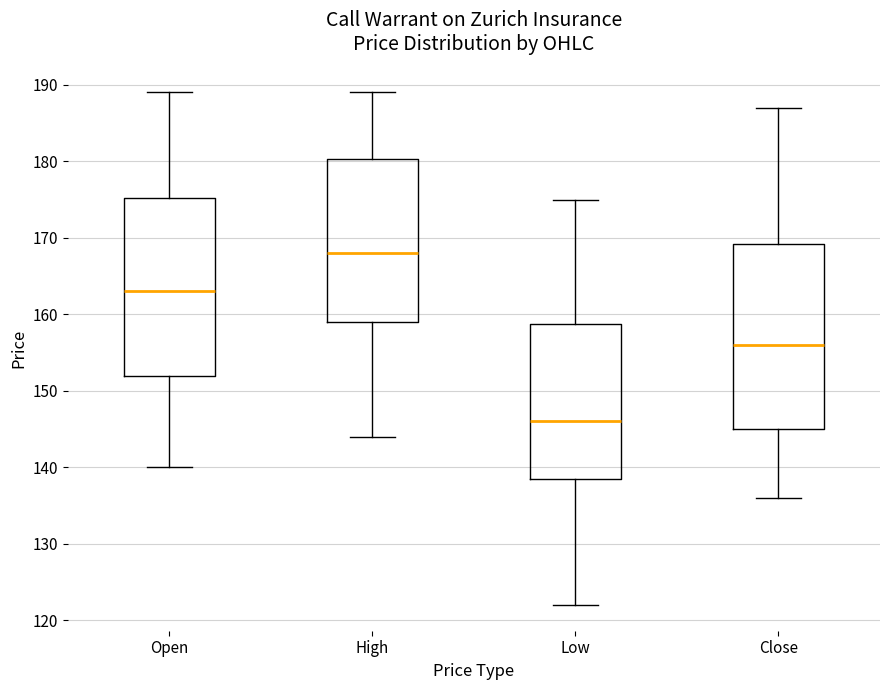

Reading left to right, transcribe this box plot: for each box, give where its median line is, the range the box spans, and where its two whiskers end, as read against the y-axis. The values are not printed on the chart, so give them approximately, as read against the axis.

Open: median 163, box 152 to 175, whiskers 140 to 189
High: median 168, box 159 to 180, whiskers 144 to 189
Low: median 146, box 139 to 159, whiskers 122 to 175
Close: median 156, box 145 to 169, whiskers 136 to 187